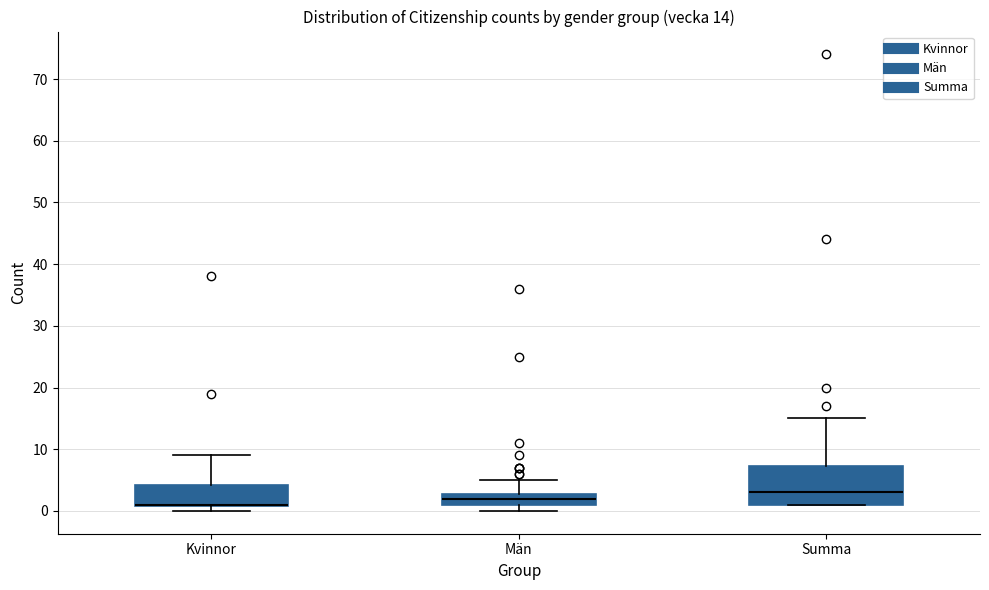

Comparing the boxes themselves (not the whiskers), which one is the tallest?

Summa